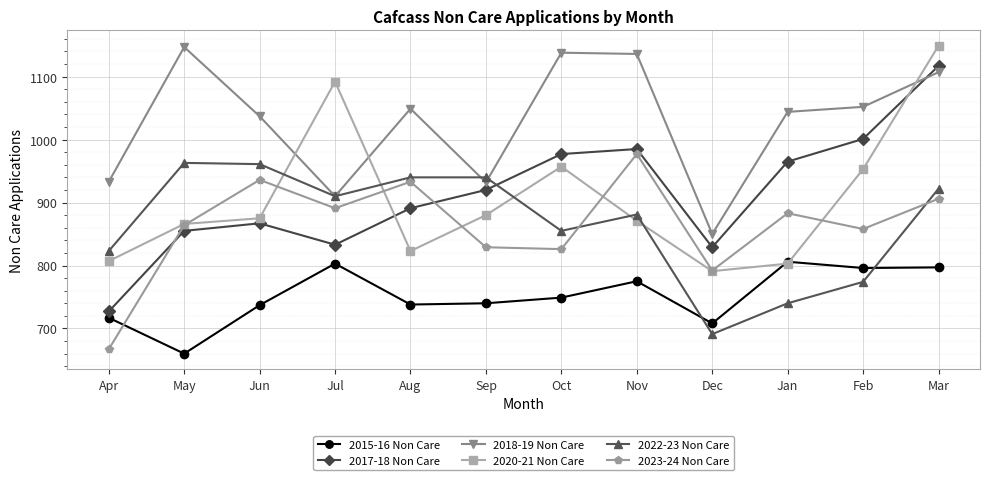

Which series has the largest range (max minus min)?

2017-18 Non Care